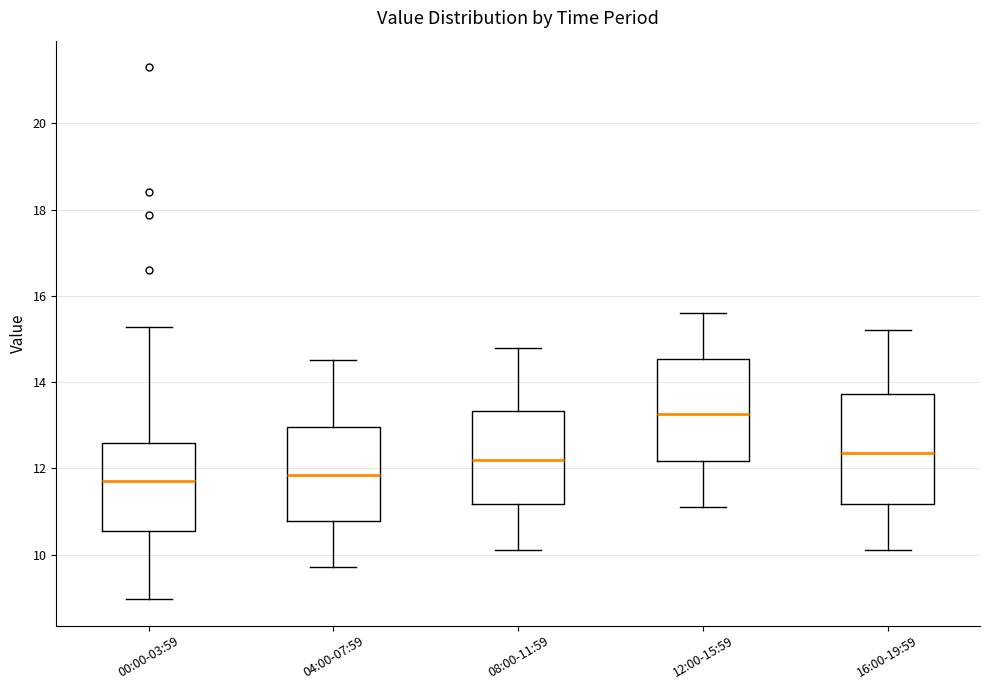

Where does the upper whisker of the box for 12:00-15:59 end on the y-axis? The values are not printed on the chart, so give them approximately, as read against the axis.

15.6